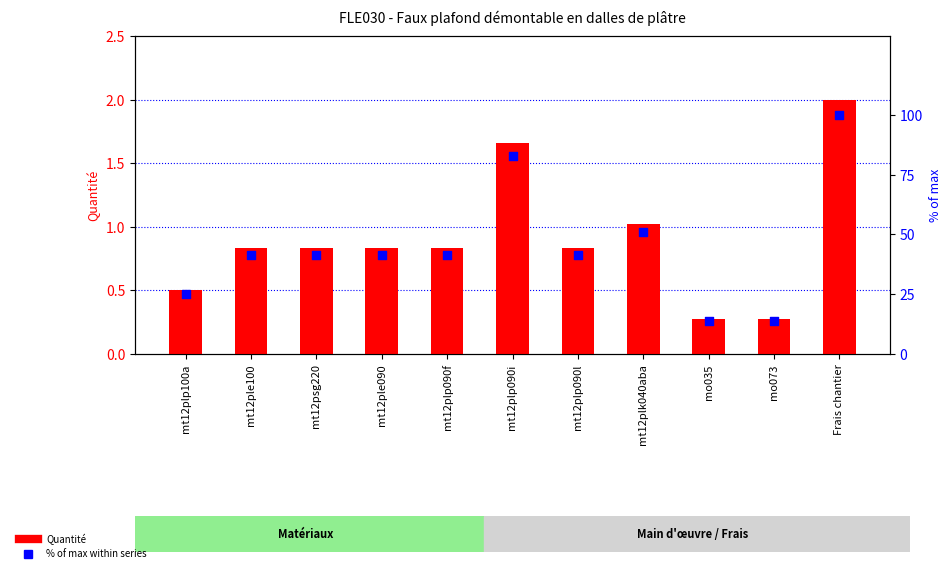

What are all the series names shown in the legend?

Quantité, % of max within series